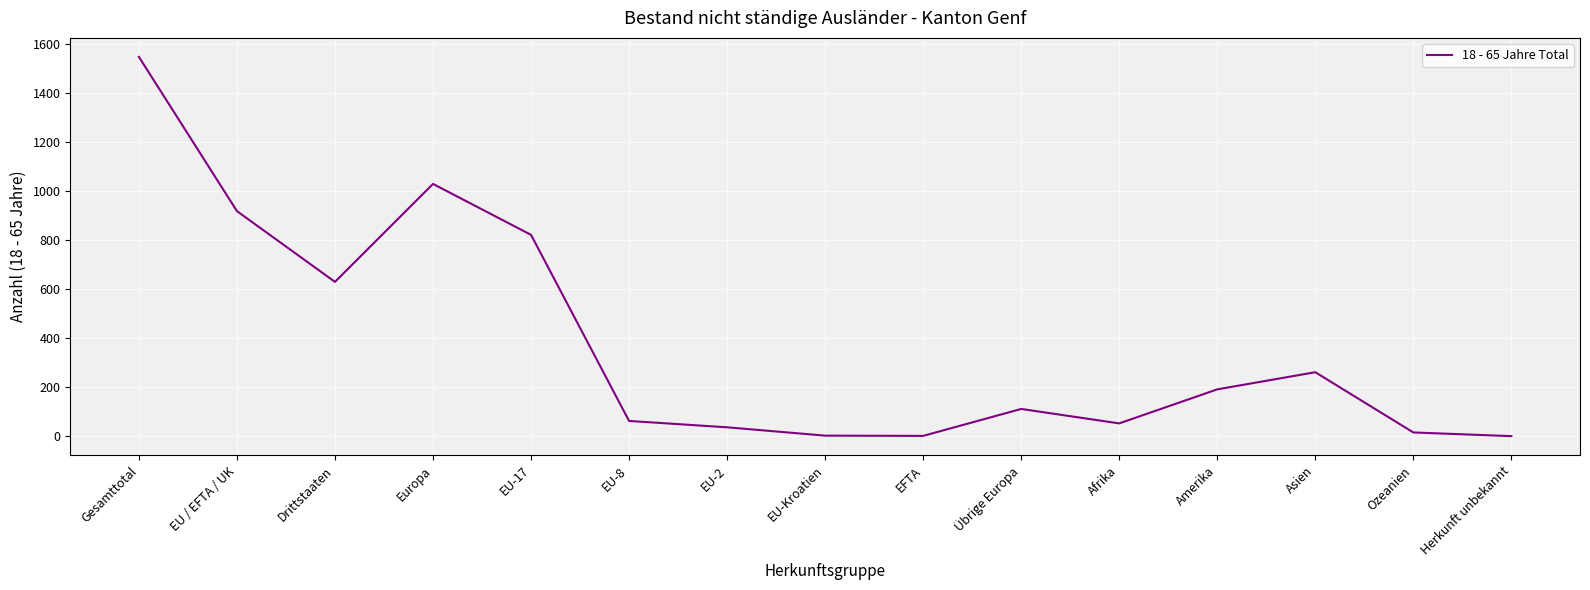

Between Amerika and EU-Kroatien, which is larger?

Amerika